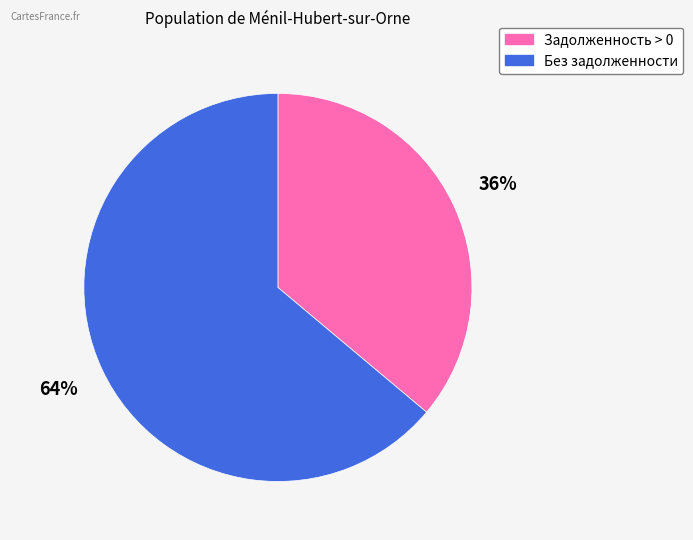

Does any single category account for the majority?

Yes